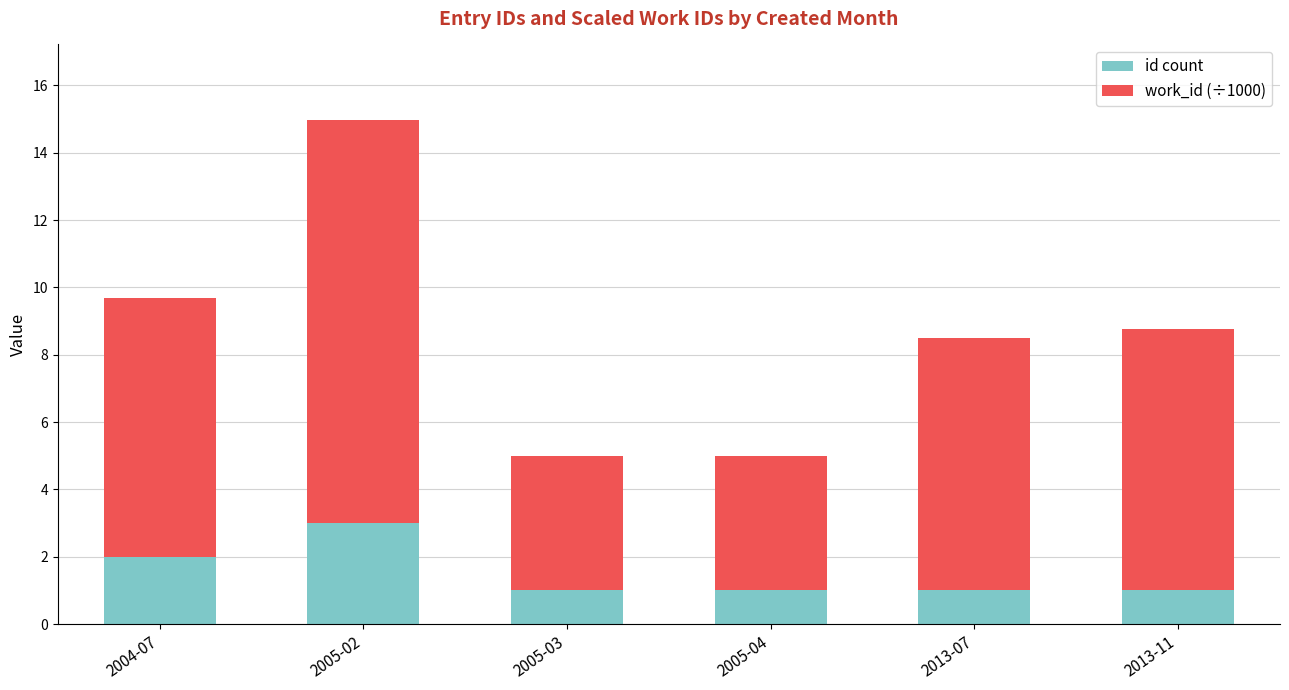

Reading right to left, what are the values for id count?

1.0	1.0	1.0	1.0	3.0	2.0